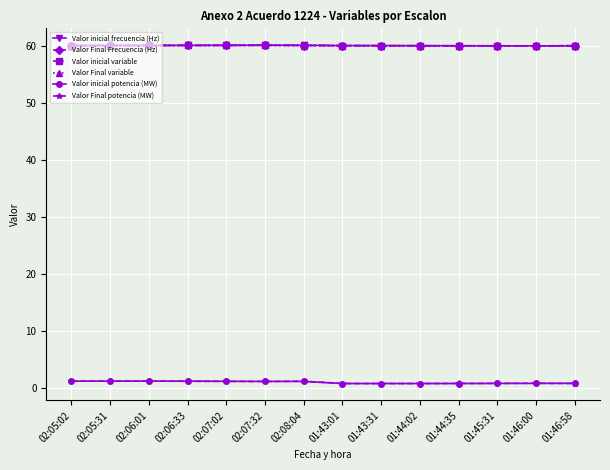

Does the chart have visible grid lines?

Yes